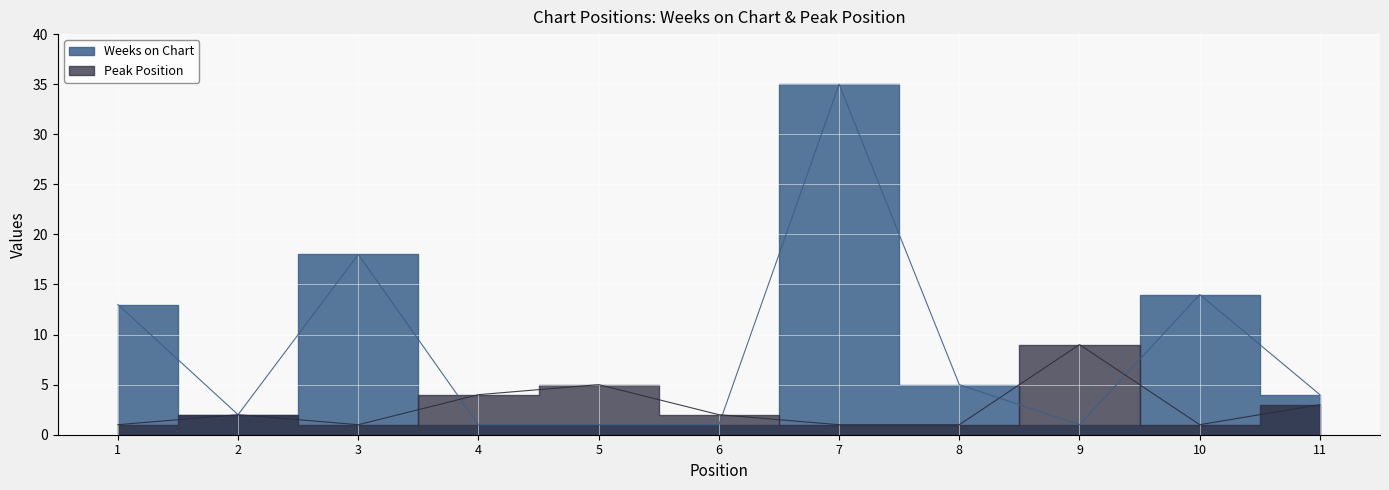

True or false: Weeks on Chart has a value of 1 at 4.

True